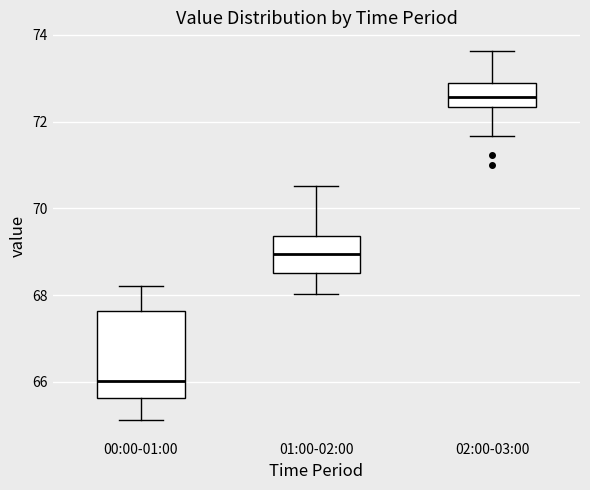

Where is the lower edge of the box for 00:00-01:00 on the y-axis? The values are not printed on the chart, so give them approximately, as read against the axis.

65.6